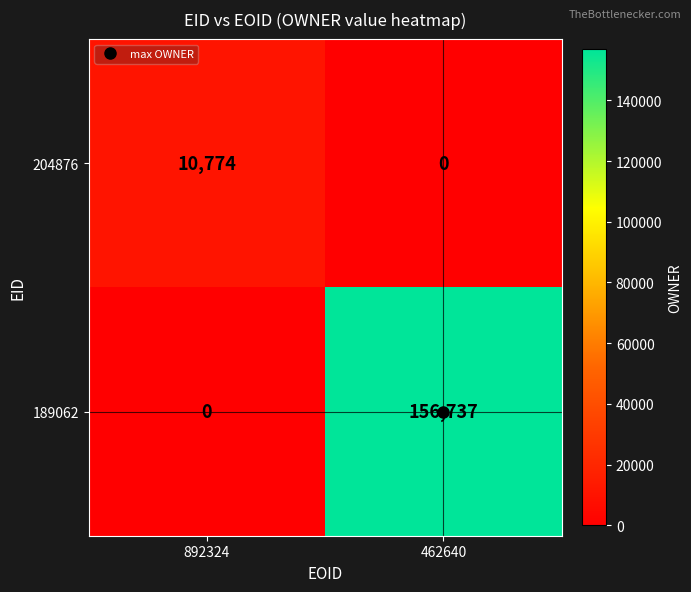

List the series in order of their overall mean, highest first.

189062, 204876